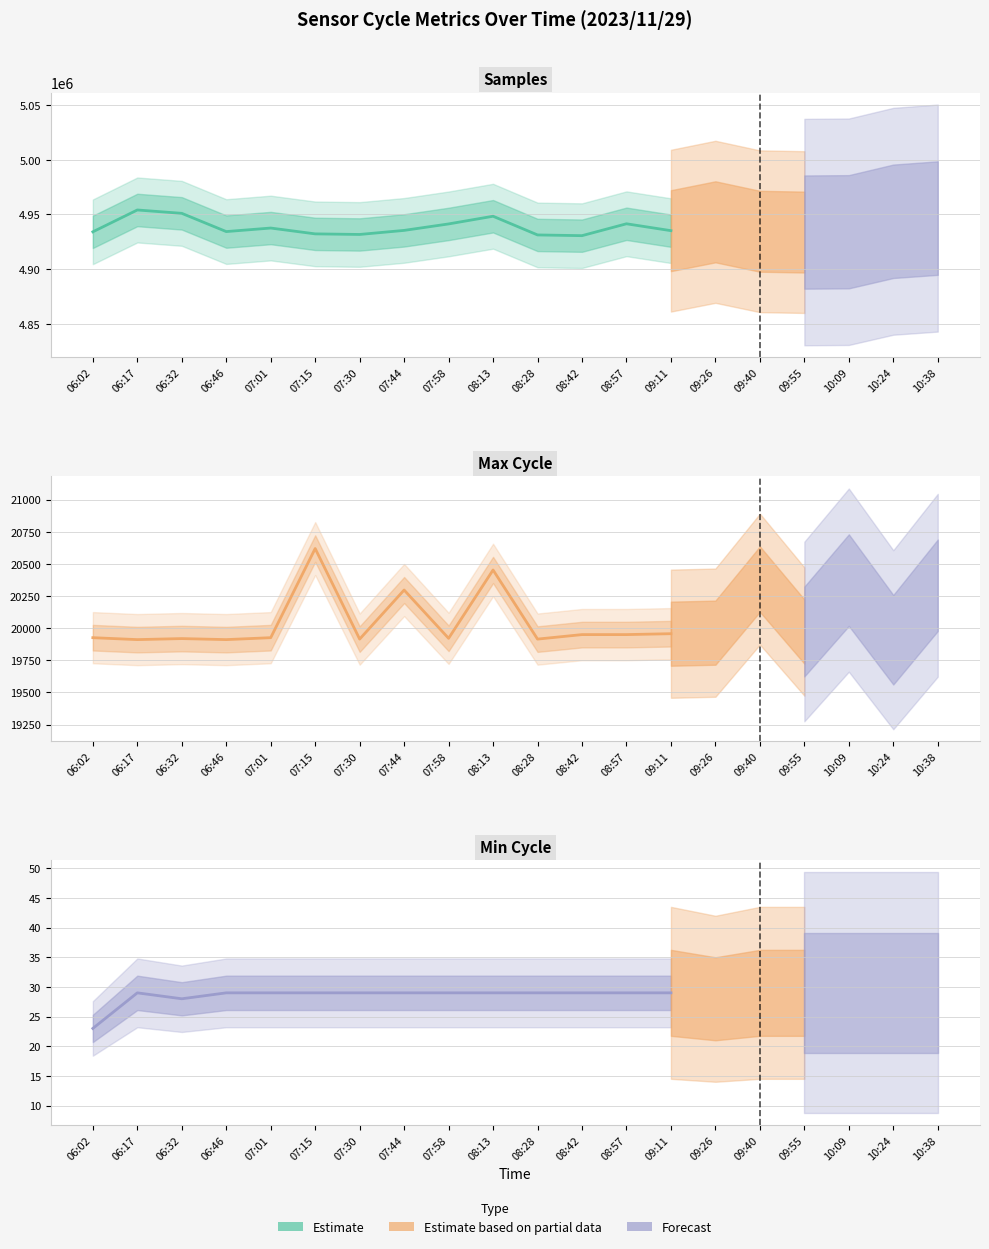

Rank the series by their maximum value, from lowest to highest.

Min_cycle, Max_cycle, Samples